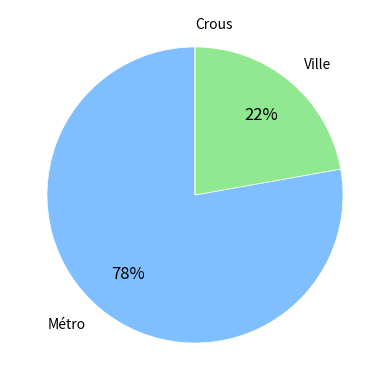

To the nearest percent, what is the average slice percentage?

33%